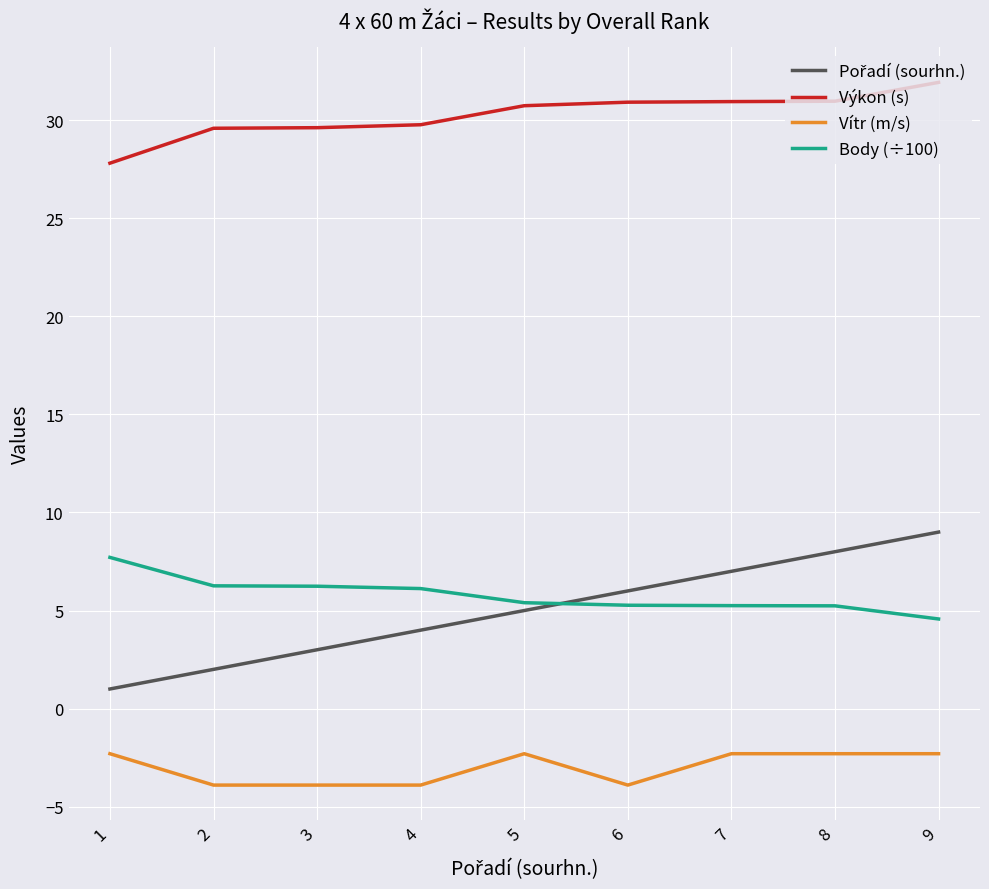

What is the difference between the maximum and minimum values in the Výkon (s) series?

4.1